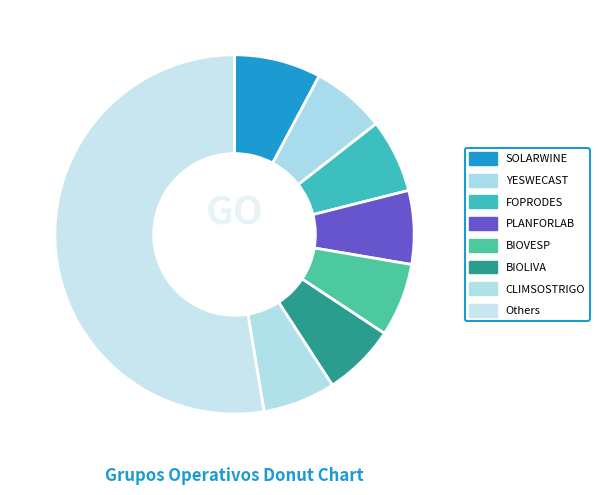

What is the total percentage of YESWECAST and BIOLIVA?

13.2%